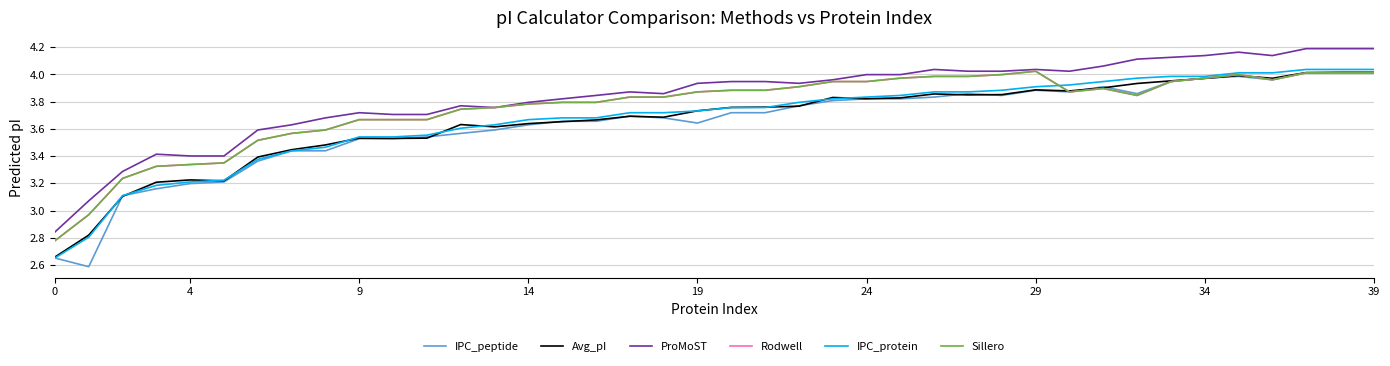

Between which two adjacent categories do Sillero and IPC_protein first intersect?

29 and 30